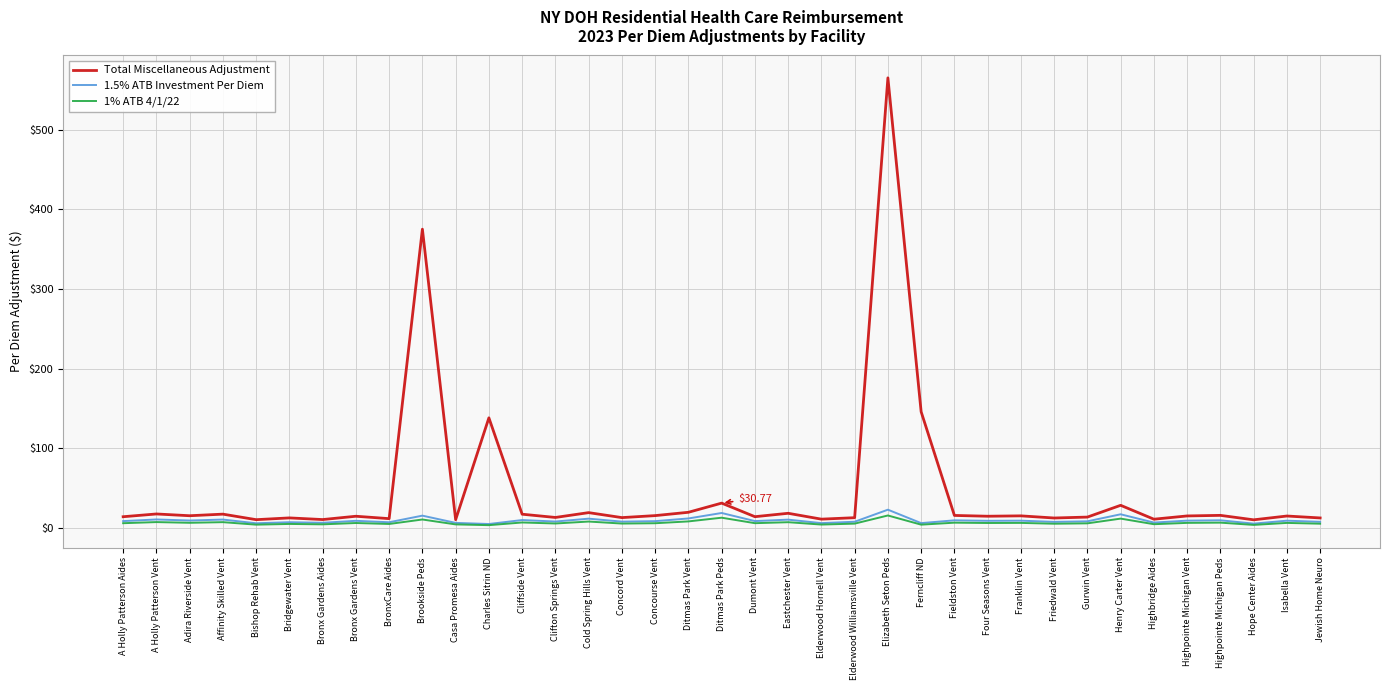

How many lines are shown in the chart?

3